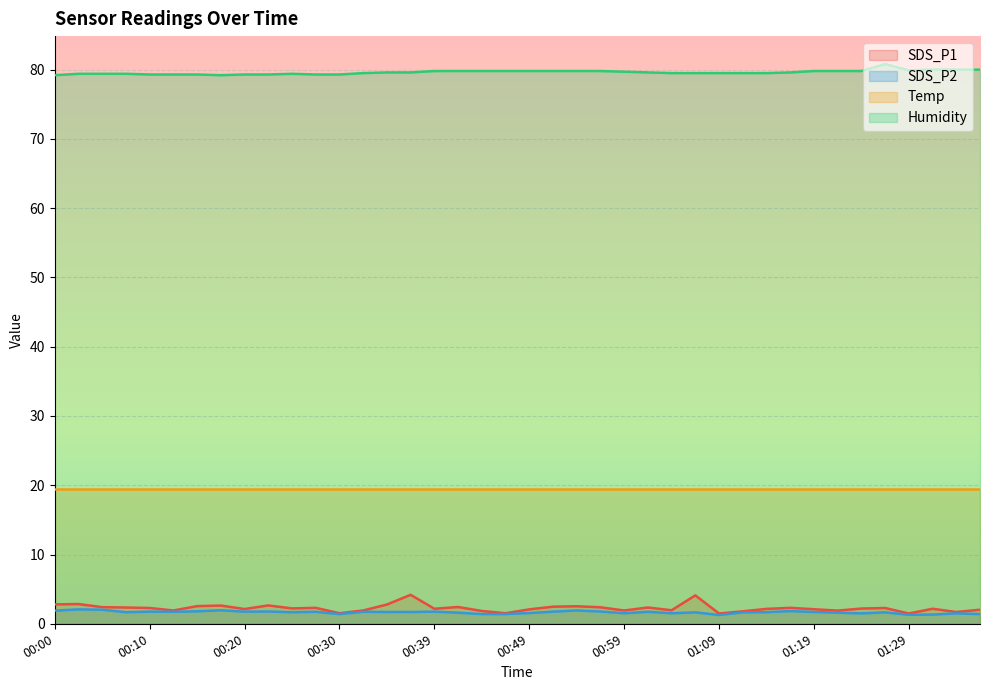

True or false: SDS_P1 and SDS_P2 cross at least once.

False